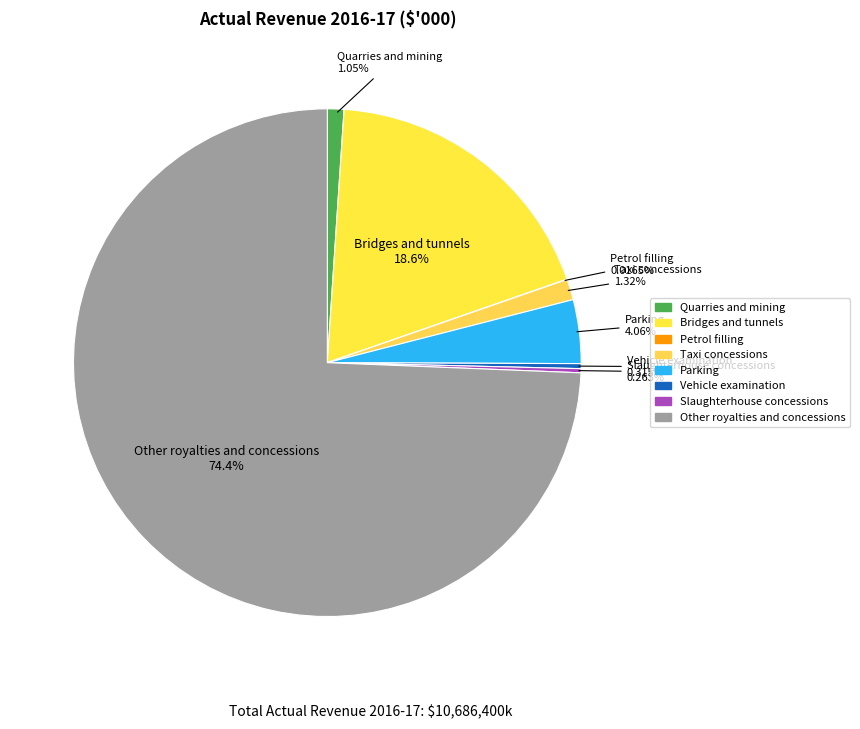

To the nearest percent, what is the difference between the Vehicle examination and Parking slice percentages?

4%